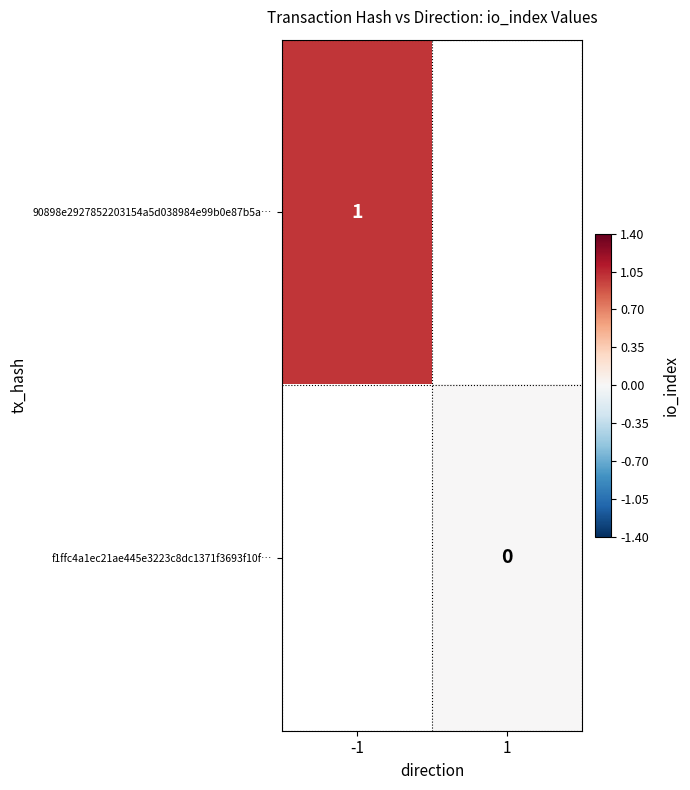

What is the greatest value displayed?

1.0